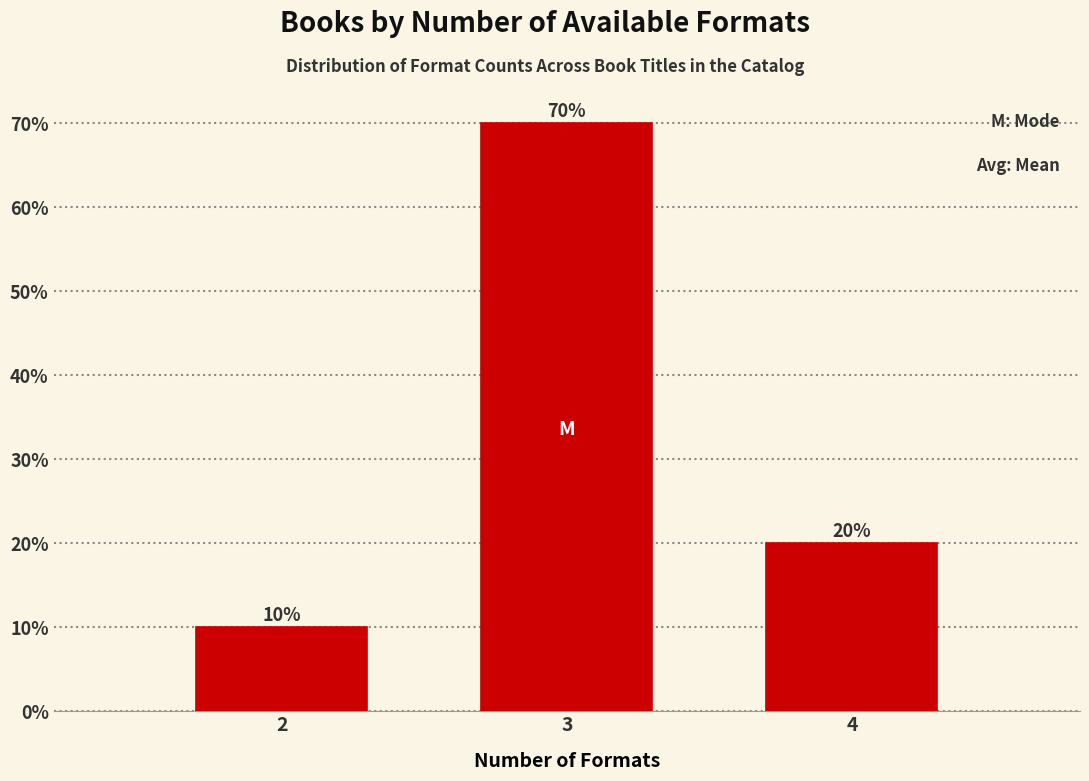

Reading right to left, list all the values displayed in this chart.

20	70	10